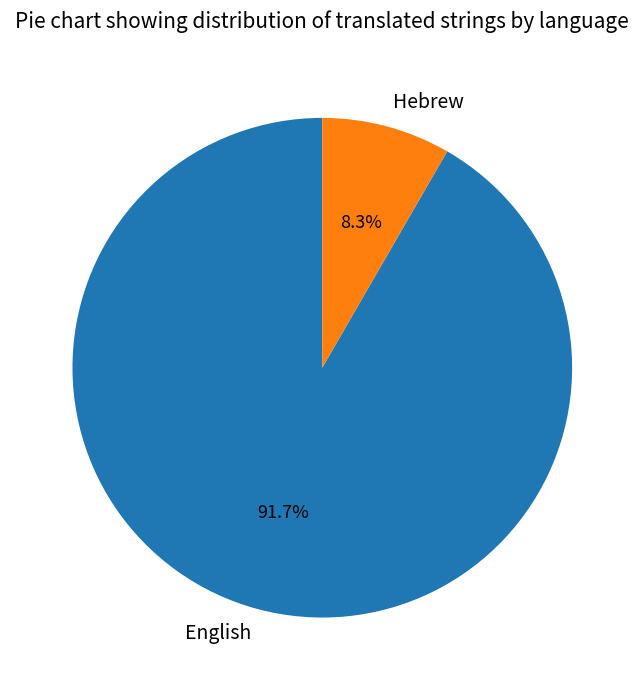

To the nearest percent, what is the difference between the largest and smallest slice percentages?

83%